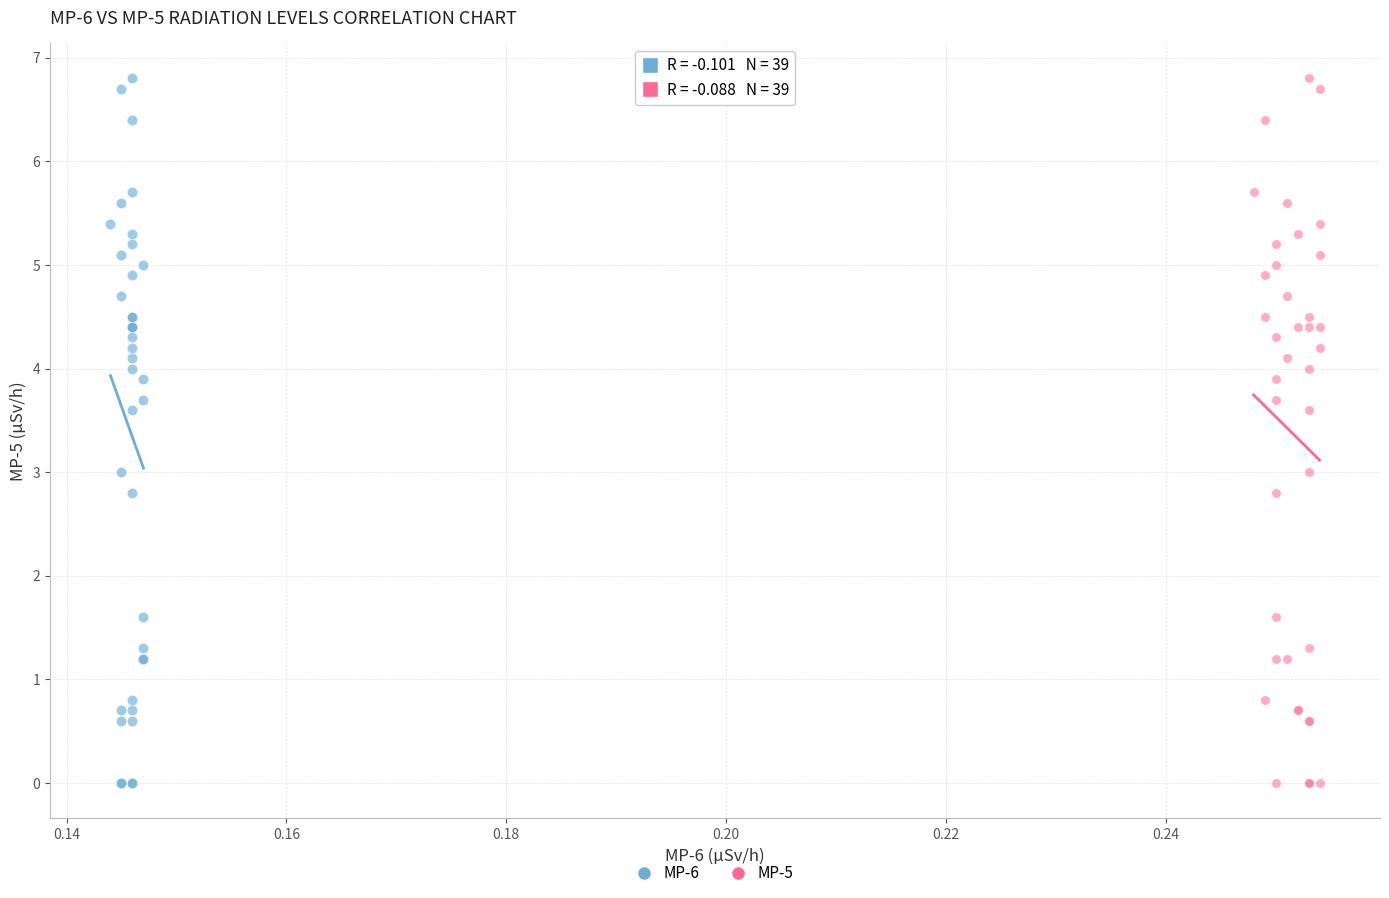

What are all the series names shown in the legend?

MP-6, MP-5